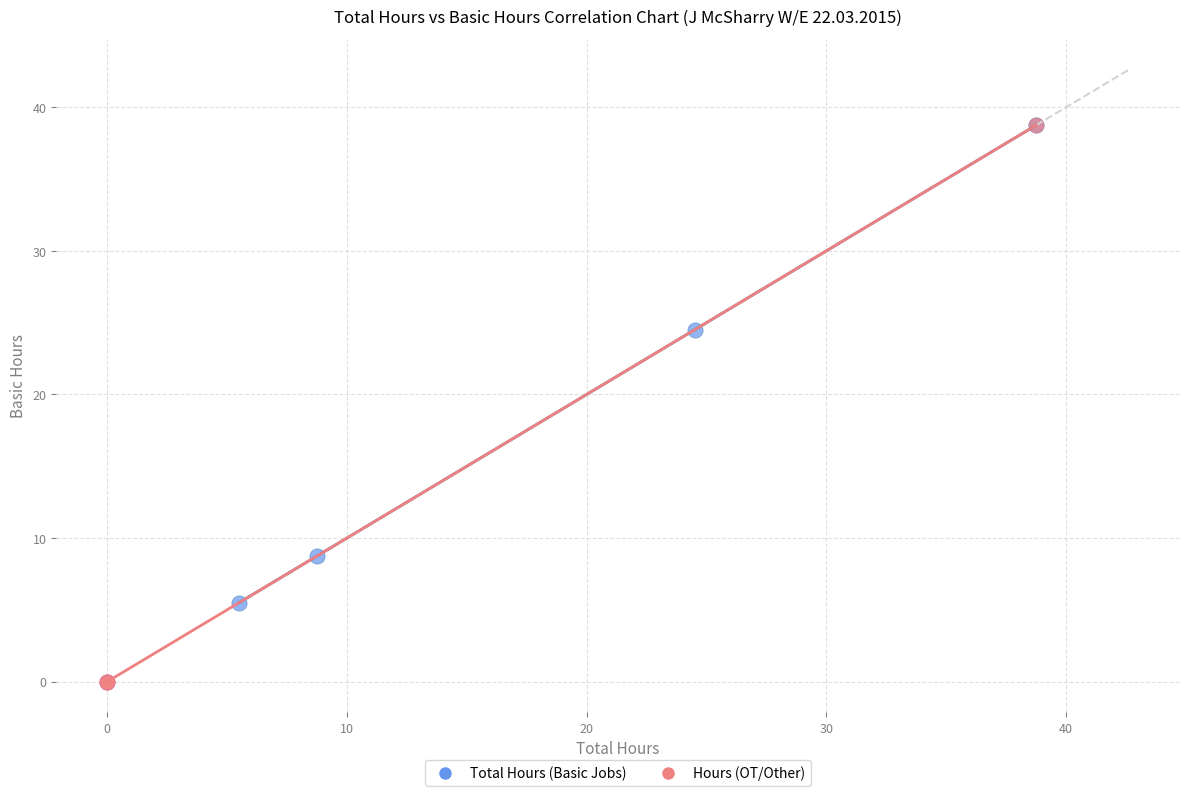

Which series has the largest Y range (max minus min)?

Hours (OT/Other)